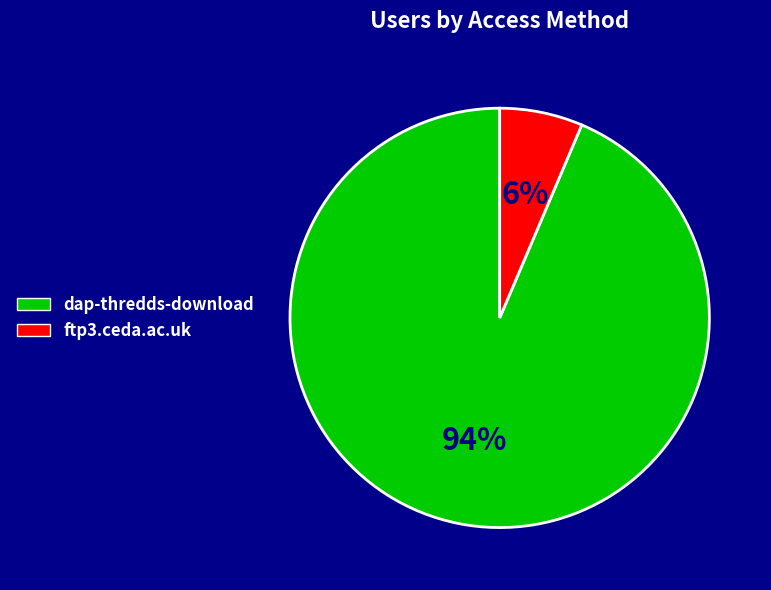

To the nearest percent, what is the combined percentage of ftp3.ceda.ac.uk and dap-thredds-download?

100%